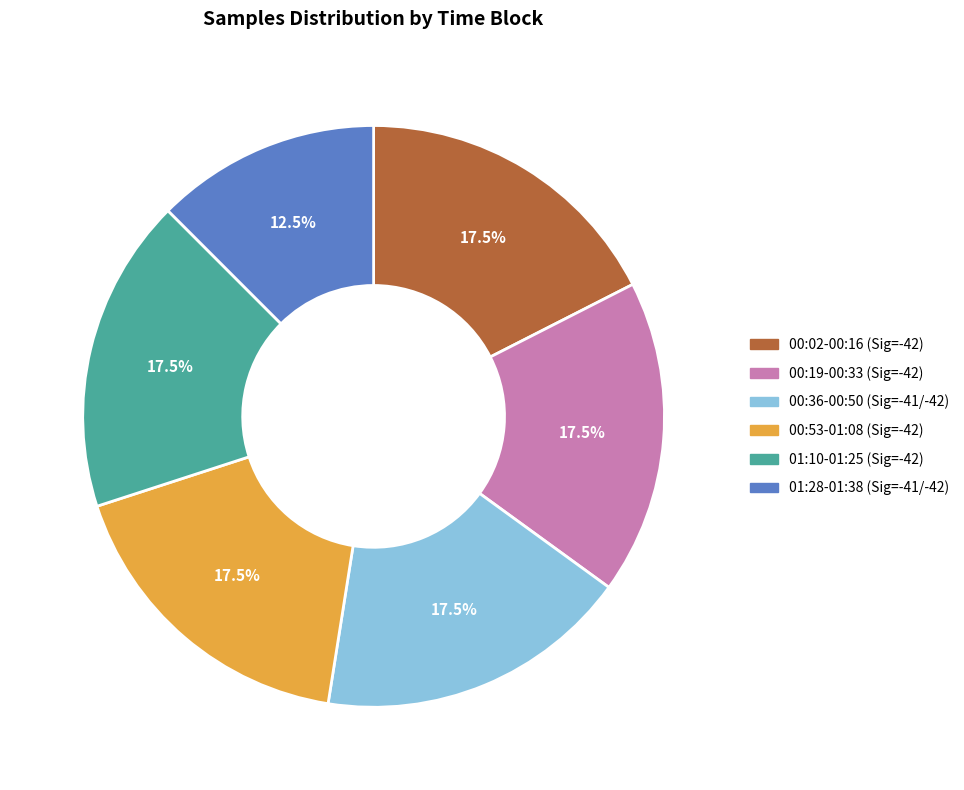

How many segments does this pie chart have?

6